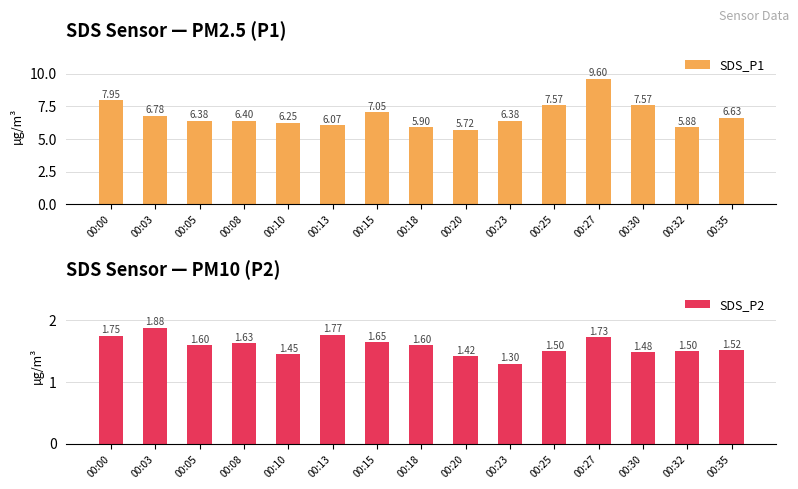

Is it true that SDS_P2 equals 0.5 at 00:05?

False